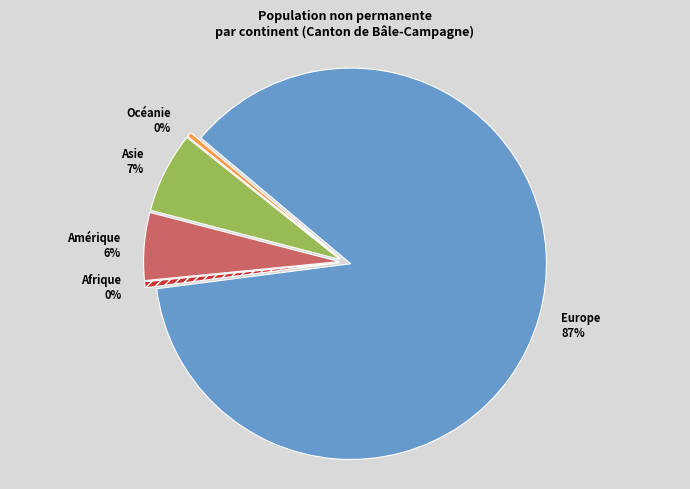

Is the sum of Europe and Asie greater than half?

Yes